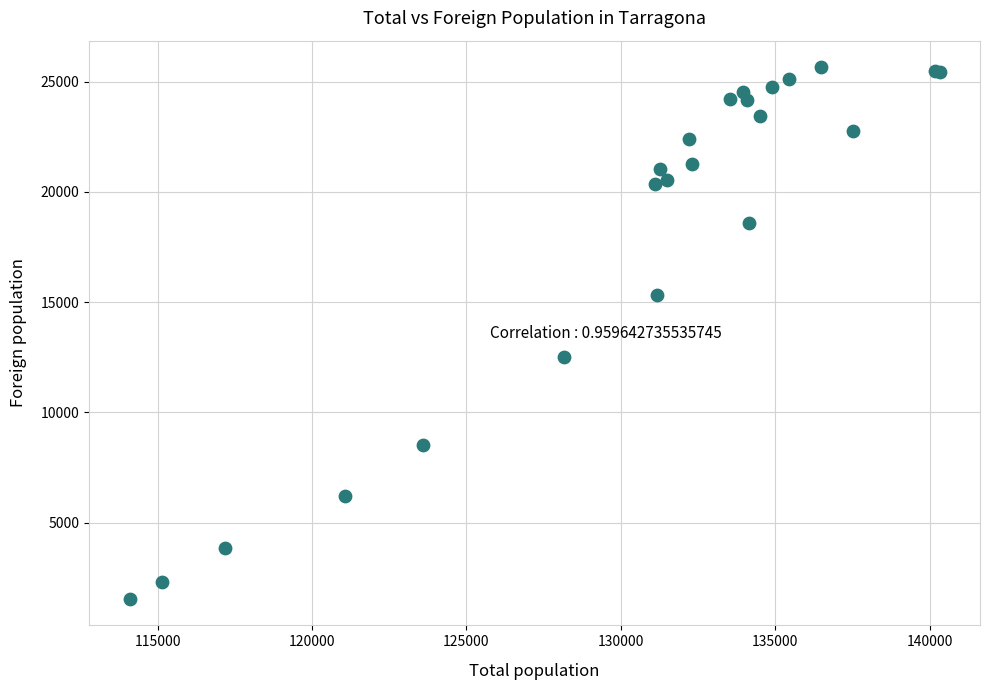

What Y value in the scatter plot is closest to 13600?

12501